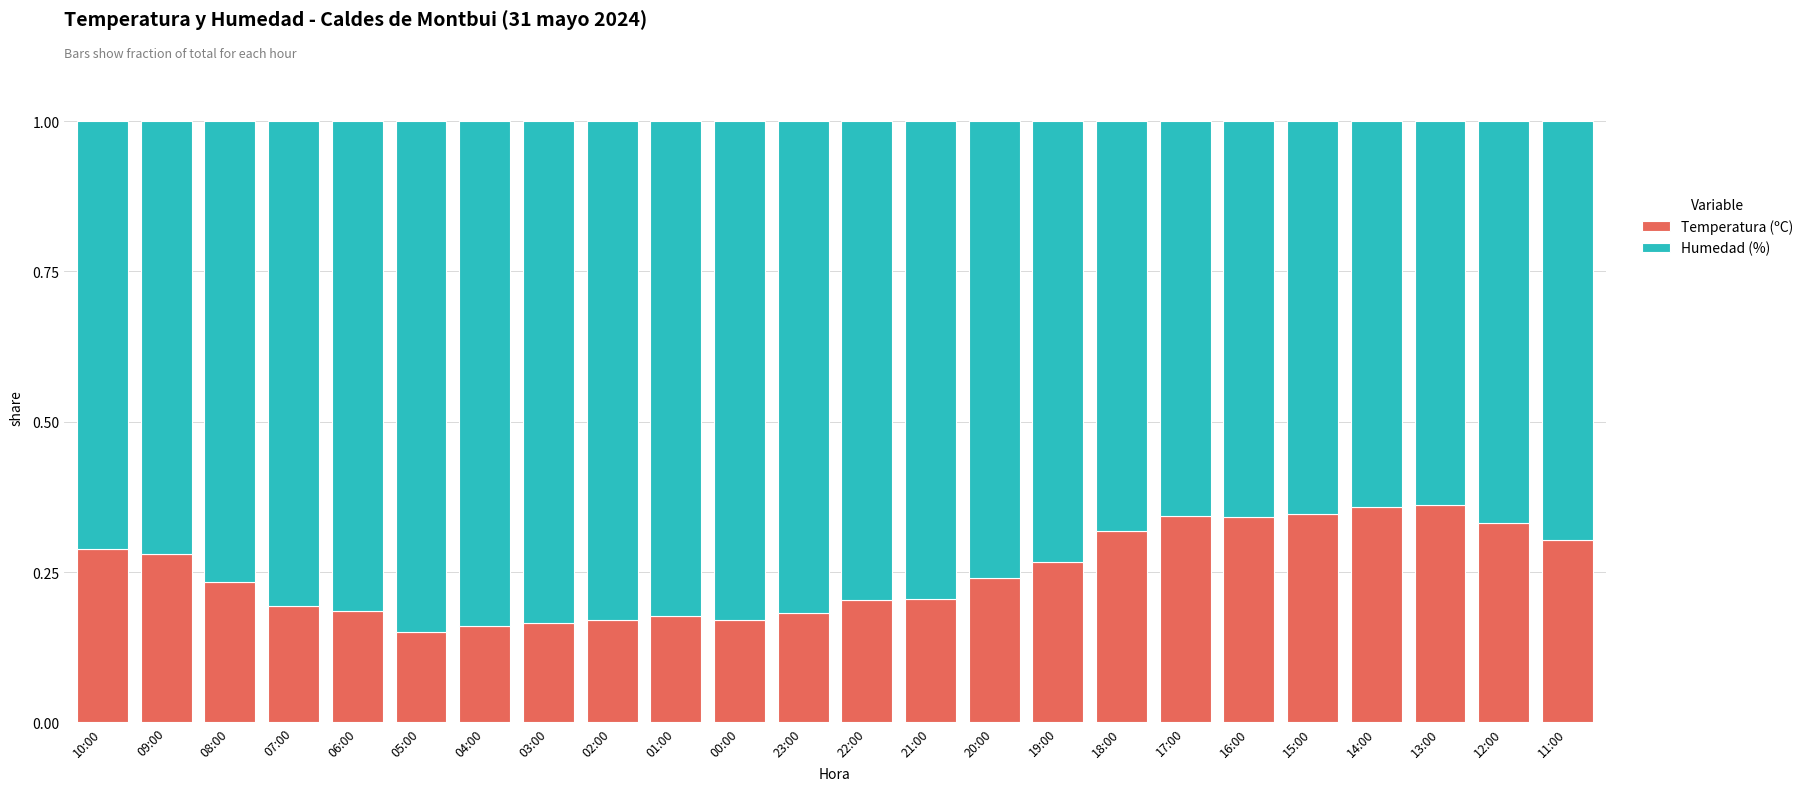

What is the sum of the Temperatura (ºC) values at 11:00 and 07:00?

0.5